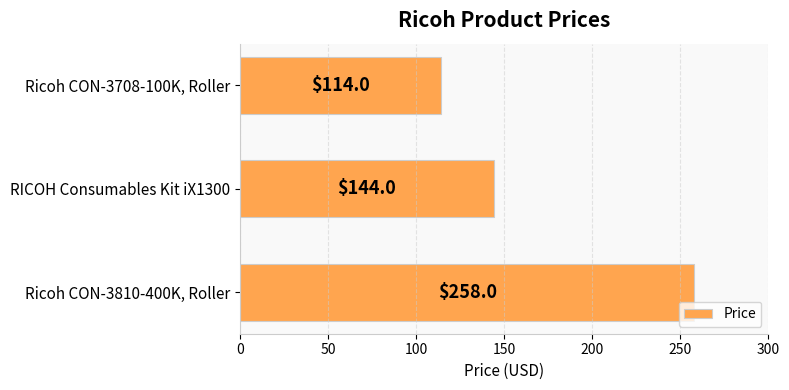

What is the label of the 3rd bar from the top?

Ricoh CON-3810-400K, Roller